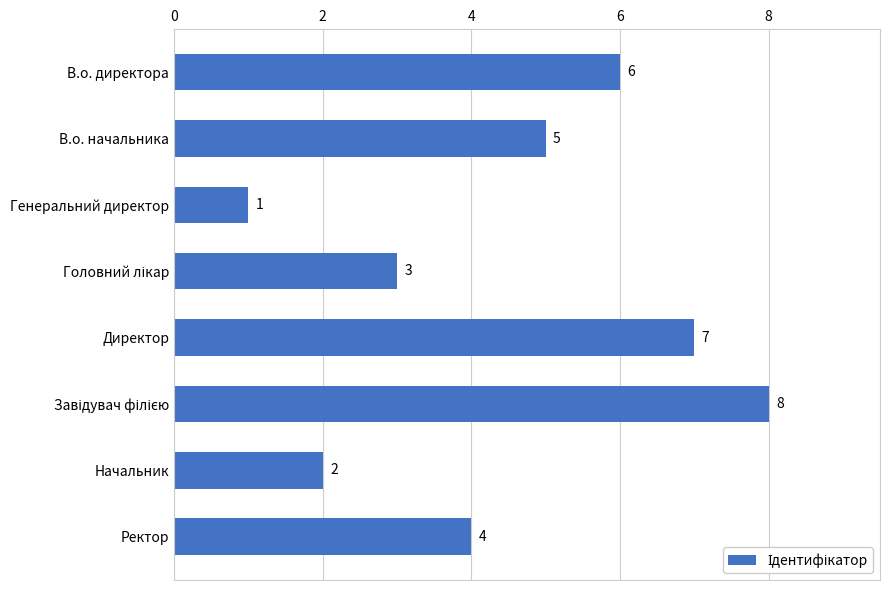

What value does the data have at В.о. директора?

6